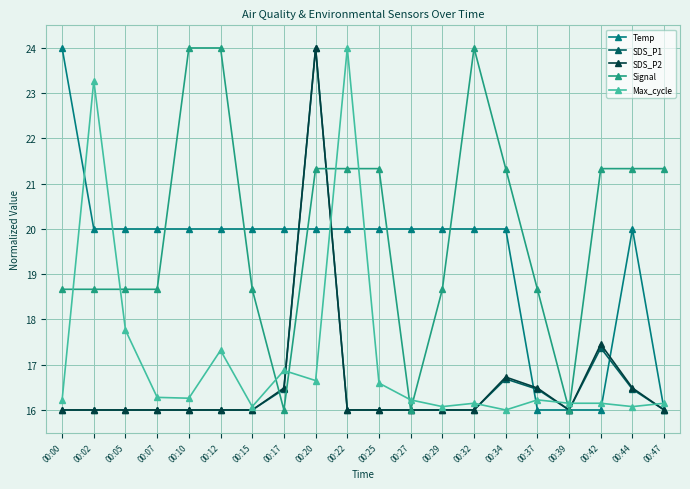

Between 00:05 and 00:25, which series saw the biggest shift?

Signal